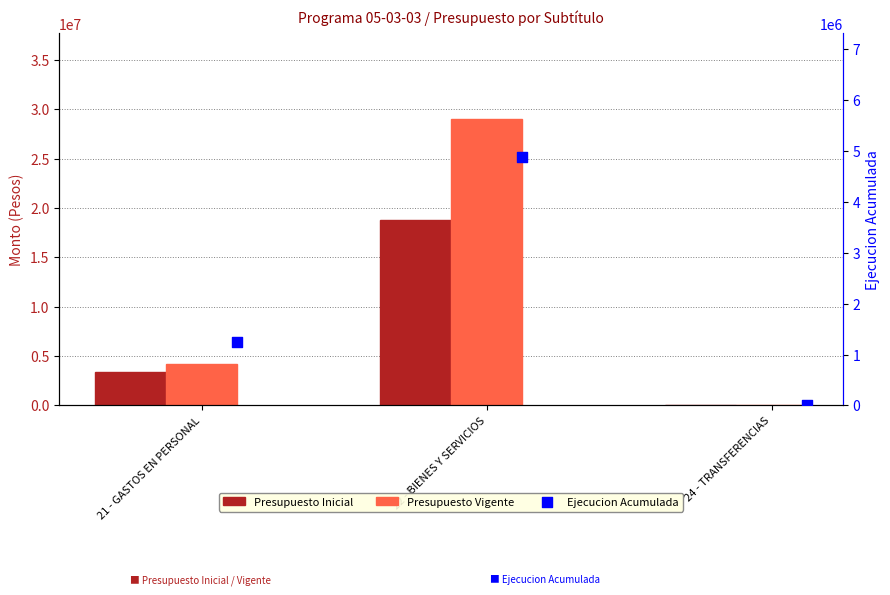

Is the value of Presupuesto Inicial at 21 - GASTOS EN PERSONAL greater than the value of Presupuesto Vigente at 21 - GASTOS EN PERSONAL?

No